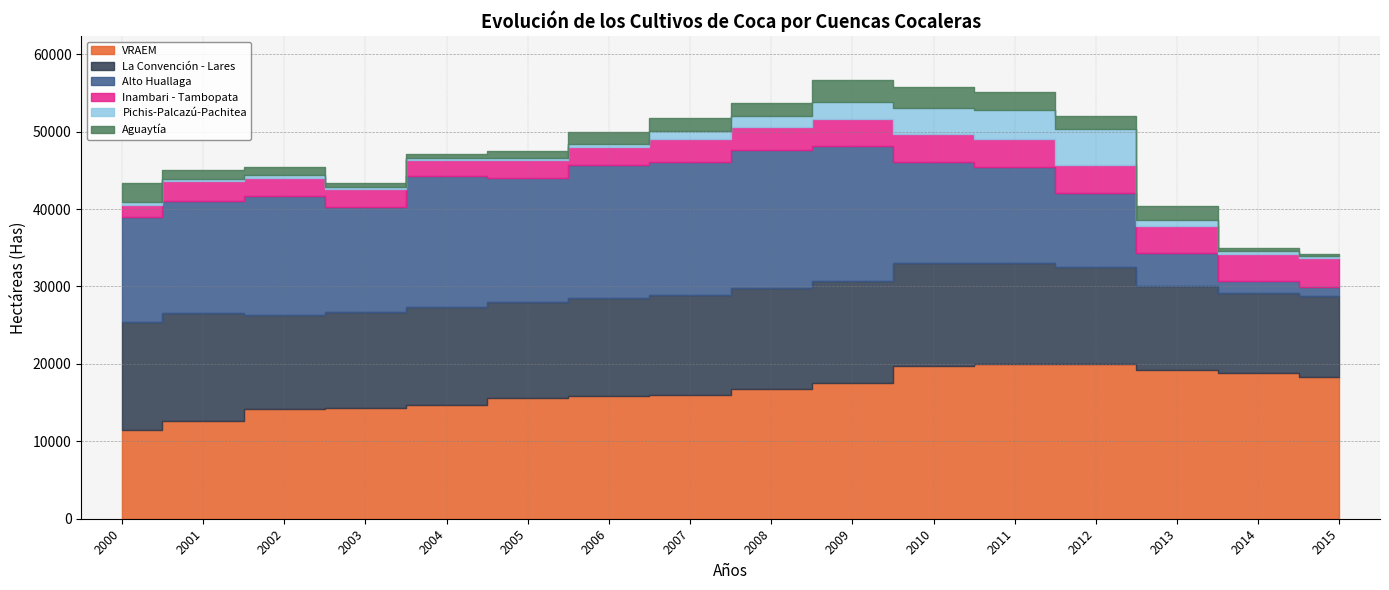

At 2001, list the series in order from smallest to largest.

Pichis-Palcazú-Pachitea, Aguaytía, Inambari - Tambopata, VRAEM, La Convención - Lares, Alto Huallaga